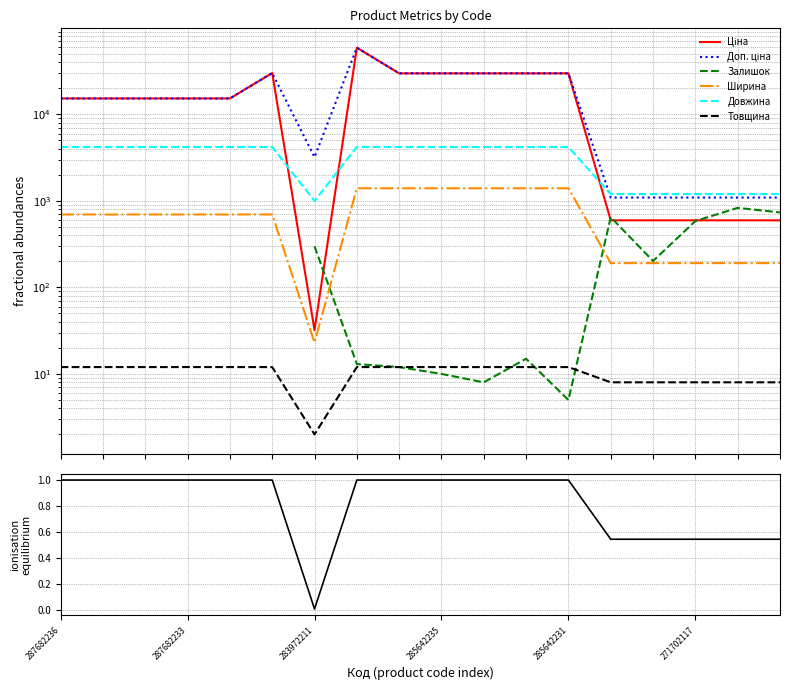

Which series changed the most between 287682234 and 285642235?

Ціна